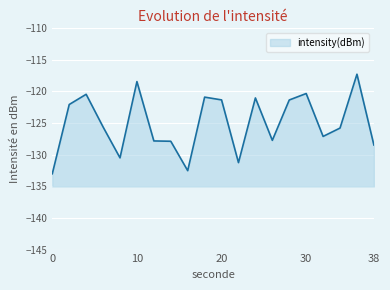

Reading left to right, list all the values displayed in this chart.

-133.0	-122.1	-120.5	-125.6	-130.5	-118.5	-127.8	-127.9	-132.5	-120.9	-121.4	-131.3	-121.1	-127.7	-121.4	-120.4	-127.1	-125.8	-117.3	-128.5